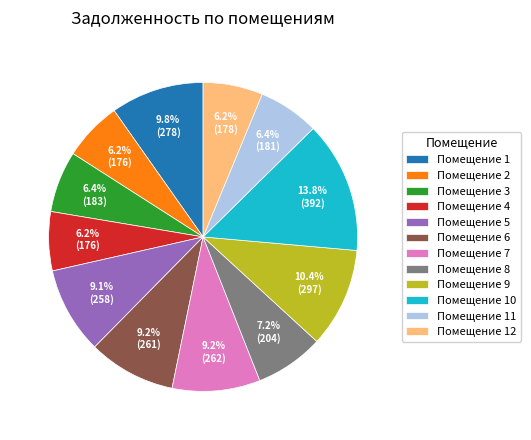

Between Помещение 4 and Помещение 7, which is larger?

Помещение 7